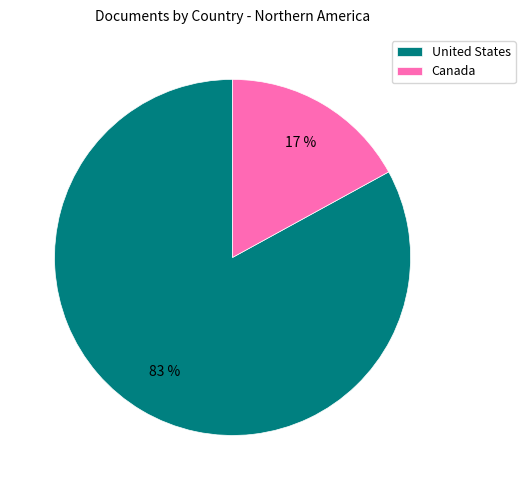

Which category has the biggest portion of the pie?

United States